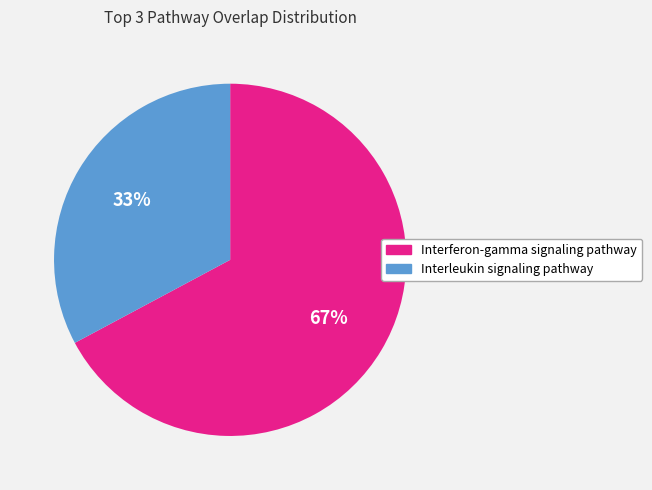

Is Interleukin signaling pathway the majority of the pie?

No